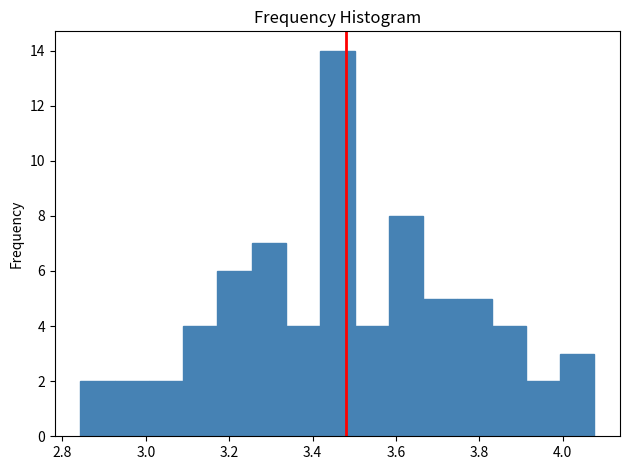

Which range on the x-axis has the tallest bar?

3.42 to 3.50